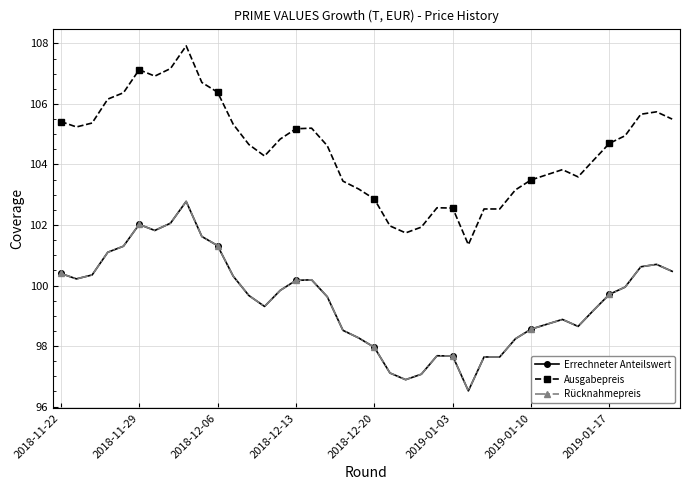

Does the chart have visible grid lines?

Yes